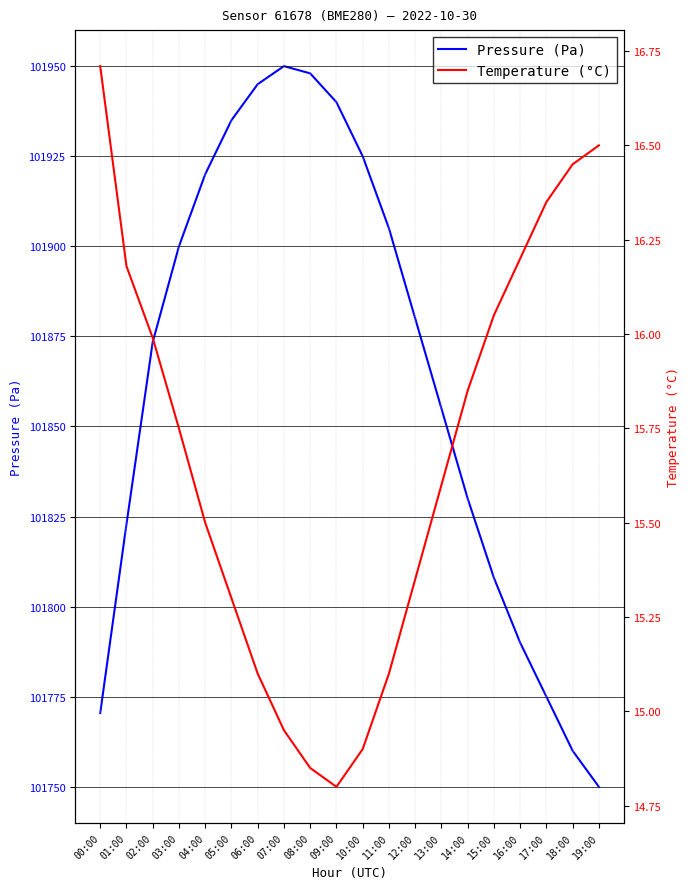

What is the sum of all Temperature (°C) values?

313.5